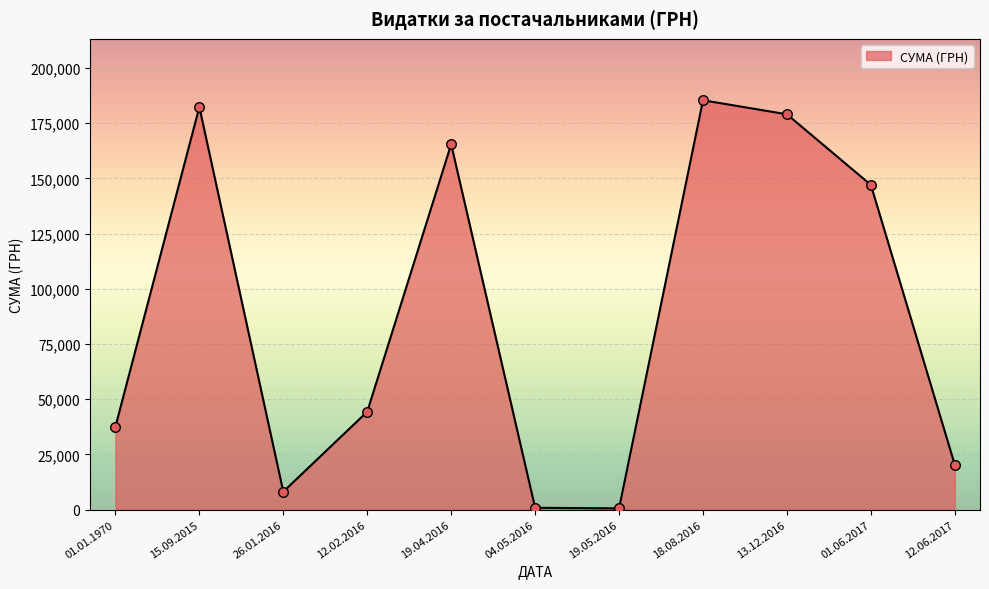

Approximately how many times larger is the value at 26.01.2016 compared to 01.06.2017?

0.1